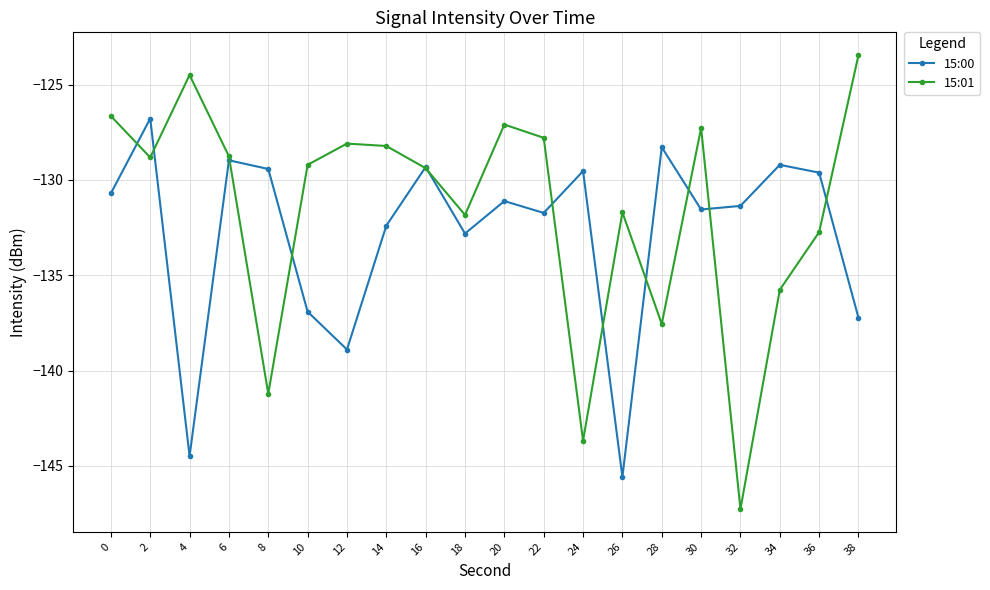

What is the spread (max minus min) of values at 34?

6.6